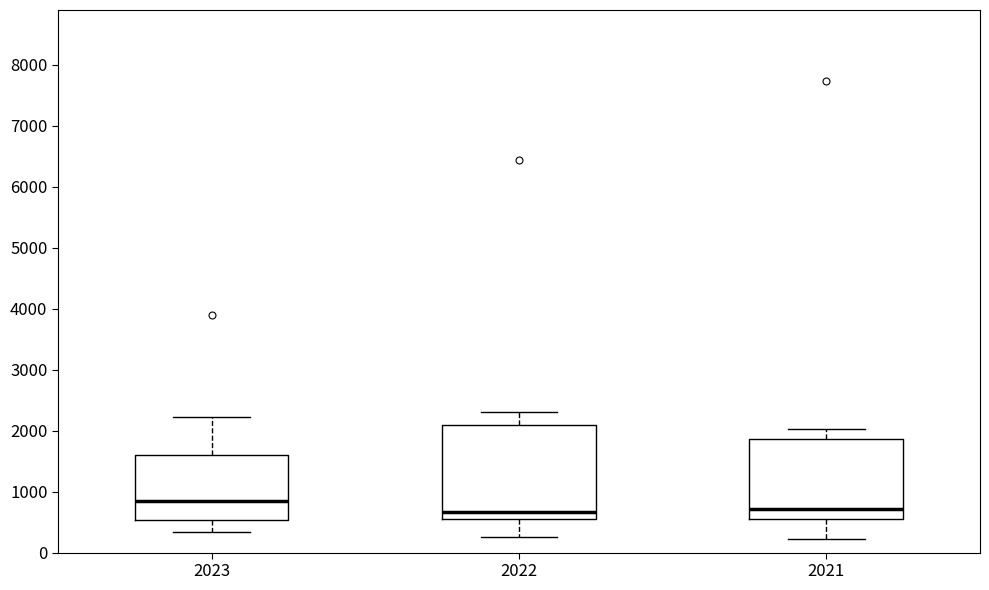

Which box has the highest median line?

2023